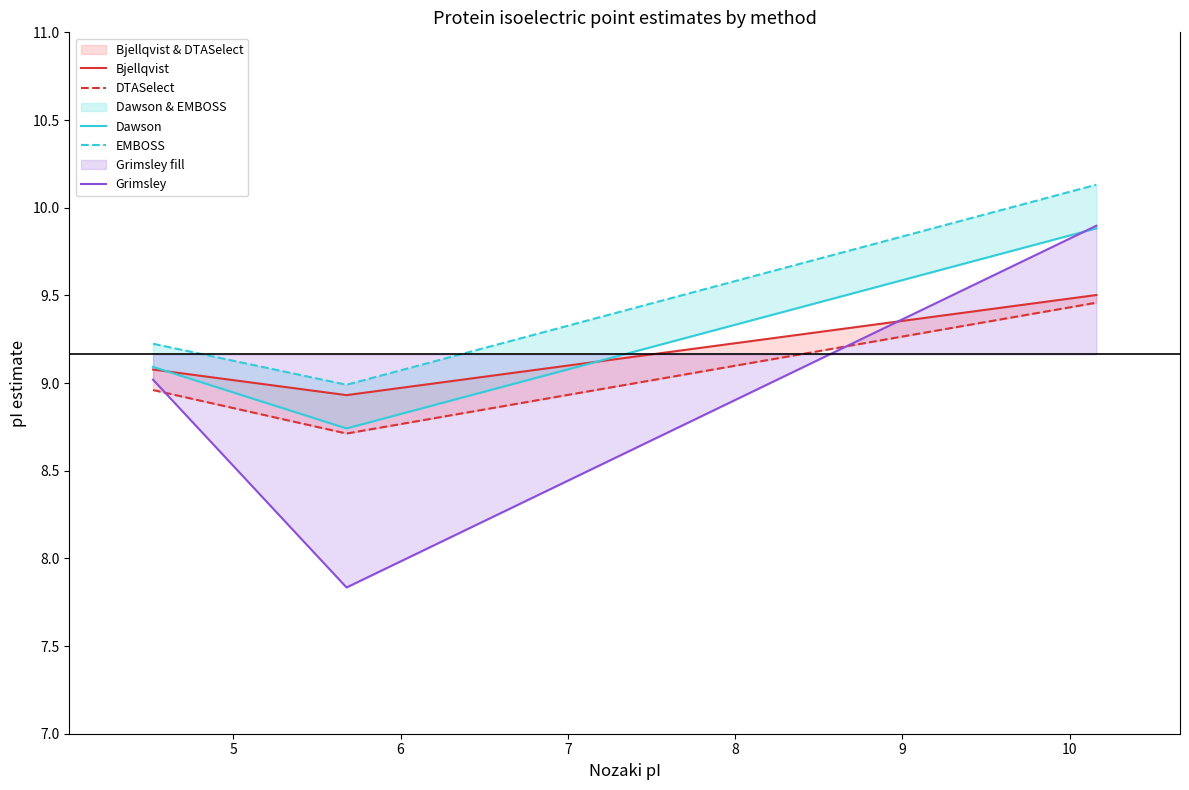

What is the difference between the maximum and minimum values in the Grimsley series?

2.1